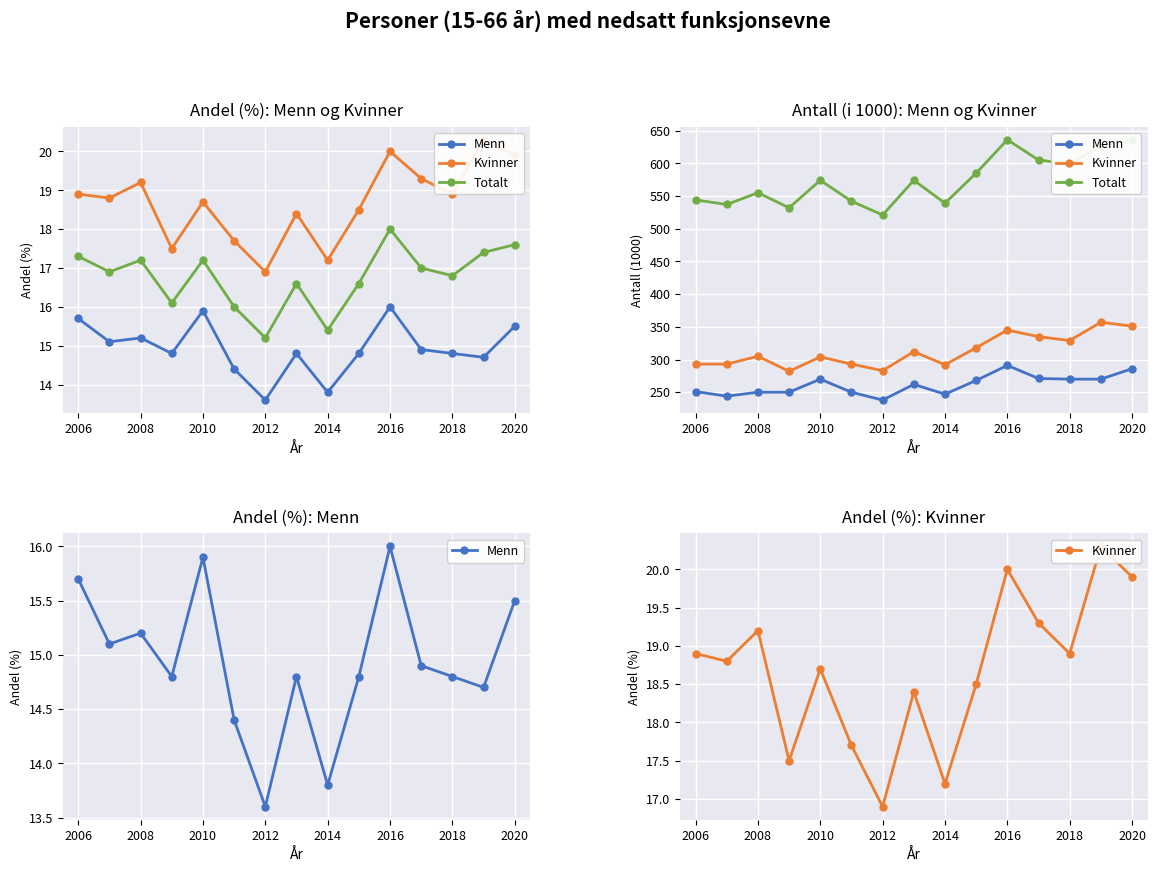

The Kvinner series shows 26.5 at 2018. True or false?

False